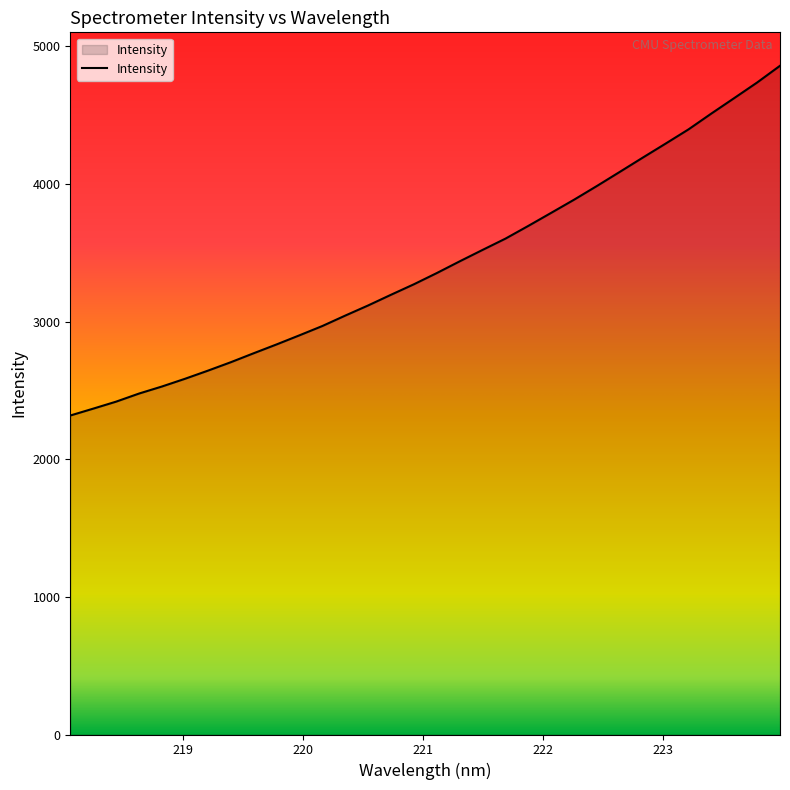

Does the chart display data point markers on the line(s)?

No